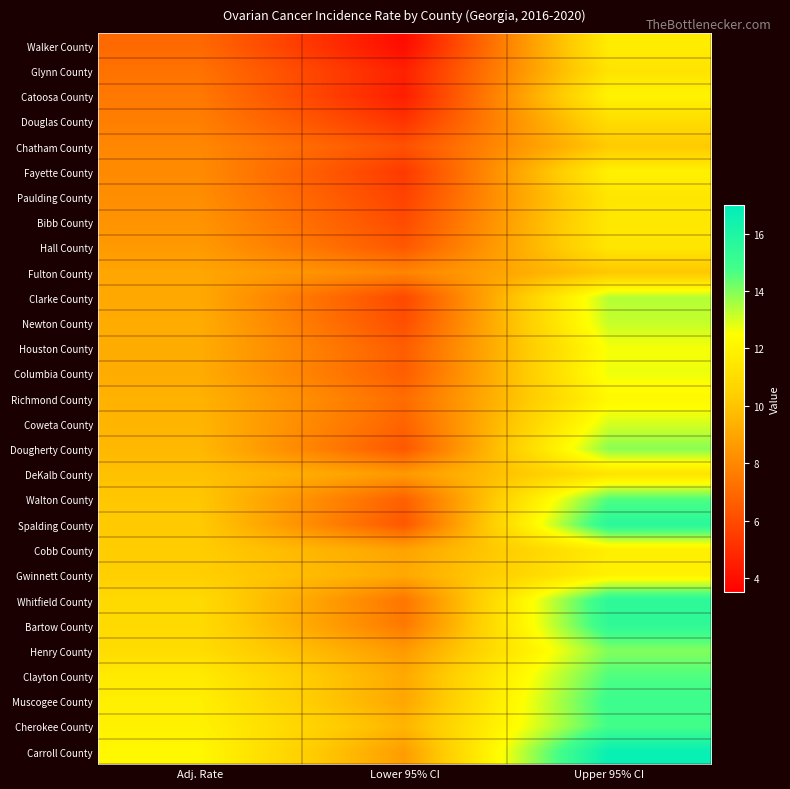

Reading left to right, list all the values displayed in this chart.

Walker County: Adj. Rate=7.0	Lower 95% CI=3.9	Upper 95% CI=11.7
Glynn County: Adj. Rate=7.3	Lower 95% CI=4.6	Upper 95% CI=11.3
Catoosa County: Adj. Rate=7.5	Lower 95% CI=4.5	Upper 95% CI=12.0
Douglas County: Adj. Rate=7.7	Lower 95% CI=5.2	Upper 95% CI=11.0
Chatham County: Adj. Rate=8.0	Lower 95% CI=6.2	Upper 95% CI=10.2
Fayette County: Adj. Rate=8.1	Lower 95% CI=5.4	Upper 95% CI=11.9
Paulding County: Adj. Rate=8.2	Lower 95% CI=5.7	Upper 95% CI=11.4
Bibb County: Adj. Rate=8.4	Lower 95% CI=6.0	Upper 95% CI=11.5
Hall County: Adj. Rate=8.6	Lower 95% CI=6.4	Upper 95% CI=11.4
Fulton County: Adj. Rate=9.0	Lower 95% CI=7.9	Upper 95% CI=10.1
Clarke County: Adj. Rate=9.1	Lower 95% CI=5.9	Upper 95% CI=13.4
Newton County: Adj. Rate=9.2	Lower 95% CI=6.1	Upper 95% CI=13.2
Houston County: Adj. Rate=9.2	Lower 95% CI=6.6	Upper 95% CI=12.6
Columbia County: Adj. Rate=9.2	Lower 95% CI=6.6	Upper 95% CI=12.7
Richmond County: Adj. Rate=9.4	Lower 95% CI=7.1	Upper 95% CI=12.2
Coweta County: Adj. Rate=9.5	Lower 95% CI=6.8	Upper 95% CI=13.0
Dougherty County: Adj. Rate=9.6	Lower 95% CI=6.4	Upper 95% CI=13.9
DeKalb County: Adj. Rate=9.9	Lower 95% CI=8.6	Upper 95% CI=11.3
Walton County: Adj. Rate=10.1	Lower 95% CI=6.7	Upper 95% CI=14.6
Spalding County: Adj. Rate=10.2	Lower 95% CI=6.4	Upper 95% CI=15.6
Cobb County: Adj. Rate=10.3	Lower 95% CI=8.9	Upper 95% CI=11.8
Gwinnett County: Adj. Rate=10.4	Lower 95% CI=9.1	Upper 95% CI=11.9
Whitfield County: Adj. Rate=10.9	Lower 95% CI=7.4	Upper 95% CI=15.5
Bartow County: Adj. Rate=10.9	Lower 95% CI=7.5	Upper 95% CI=15.4
Henry County: Adj. Rate=11.0	Lower 95% CI=8.6	Upper 95% CI=14.0
Clayton County: Adj. Rate=11.6	Lower 95% CI=9.1	Upper 95% CI=14.6
Muscogee County: Adj. Rate=11.8	Lower 95% CI=9.0	Upper 95% CI=15.0
Cherokee County: Adj. Rate=11.9	Lower 95% CI=9.5	Upper 95% CI=14.8
Carroll County: Adj. Rate=12.2	Lower 95% CI=8.7	Upper 95% CI=16.7